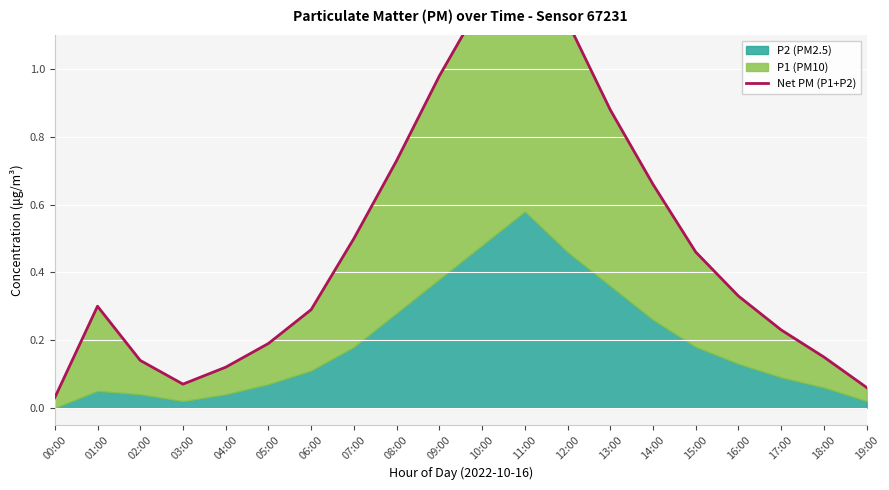

How many lines are shown in the chart?

1